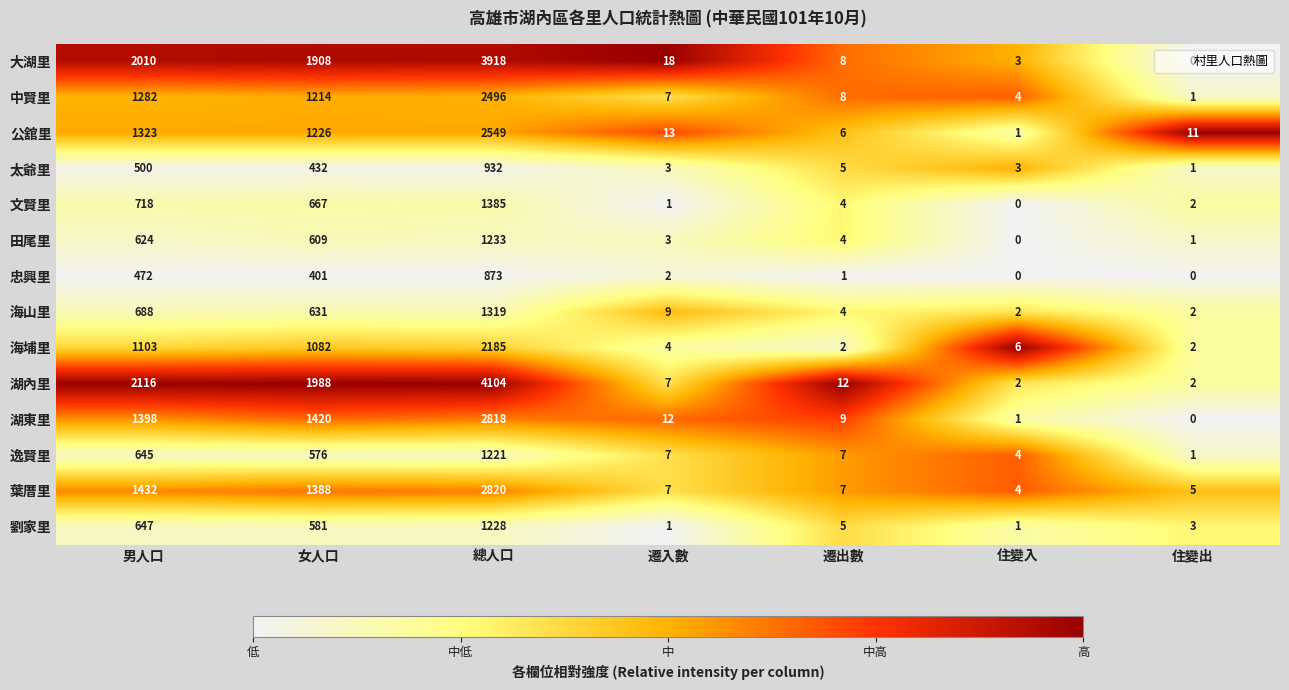

Which series has the largest range (max minus min)?

湖內里